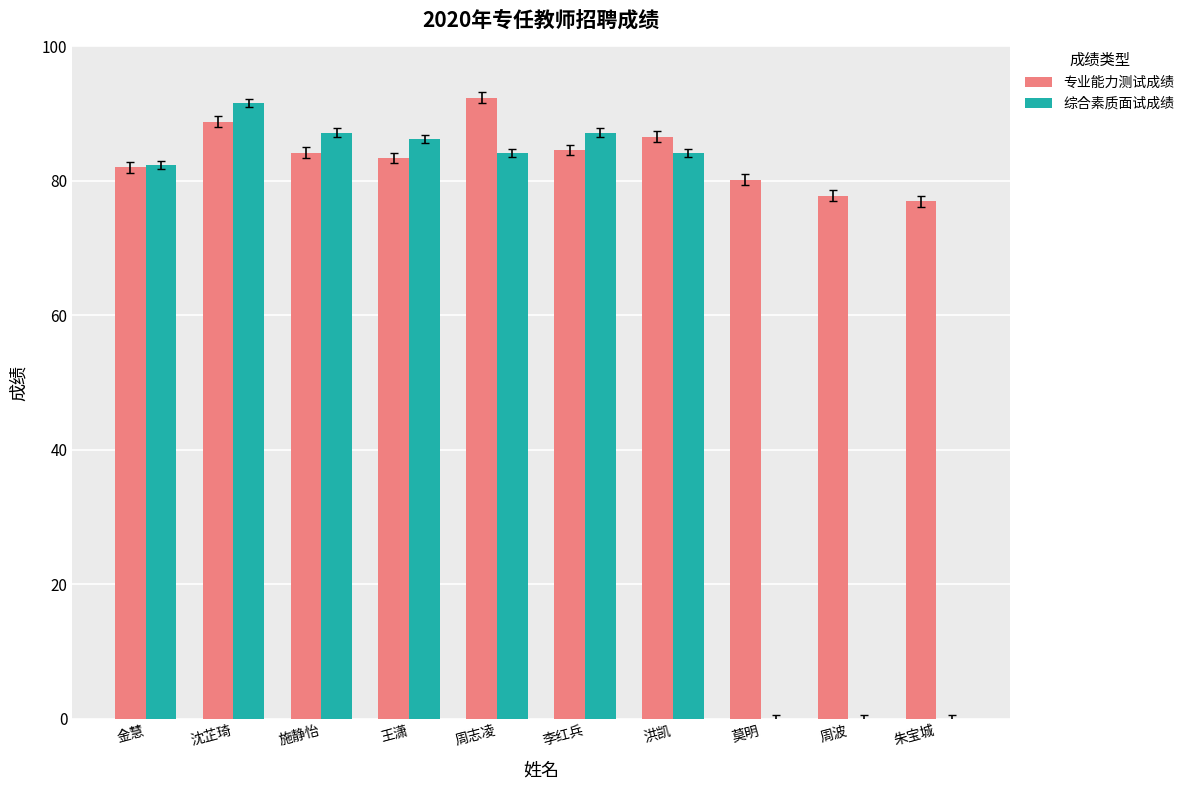

What is the sum of the 专业能力测试成绩 values at 周志凌 and 莫明?

172.6